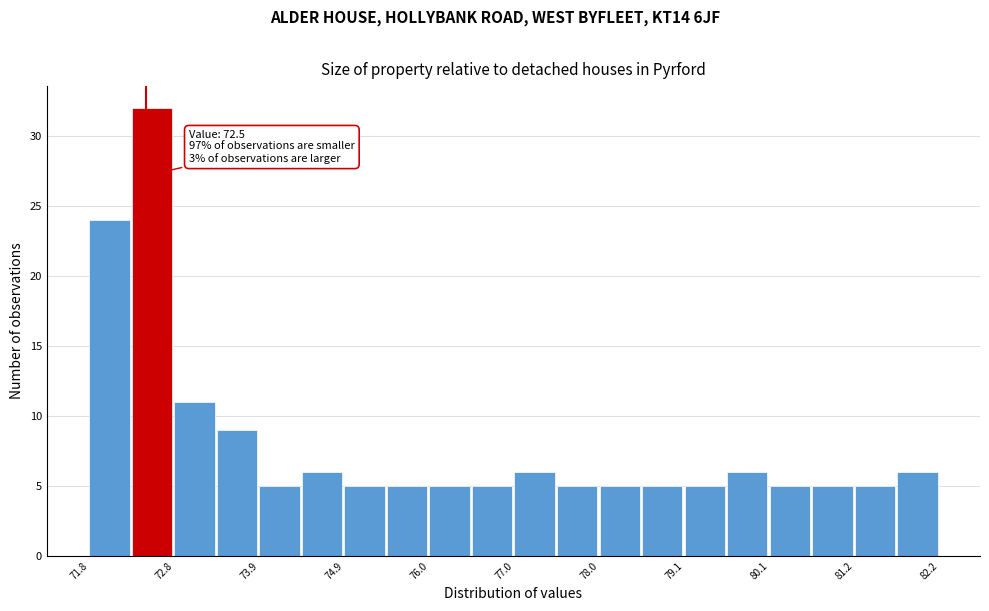

Around what value on the x-axis is the tallest bar? Give the approximate position of its centre, as read against the axis.

72.6